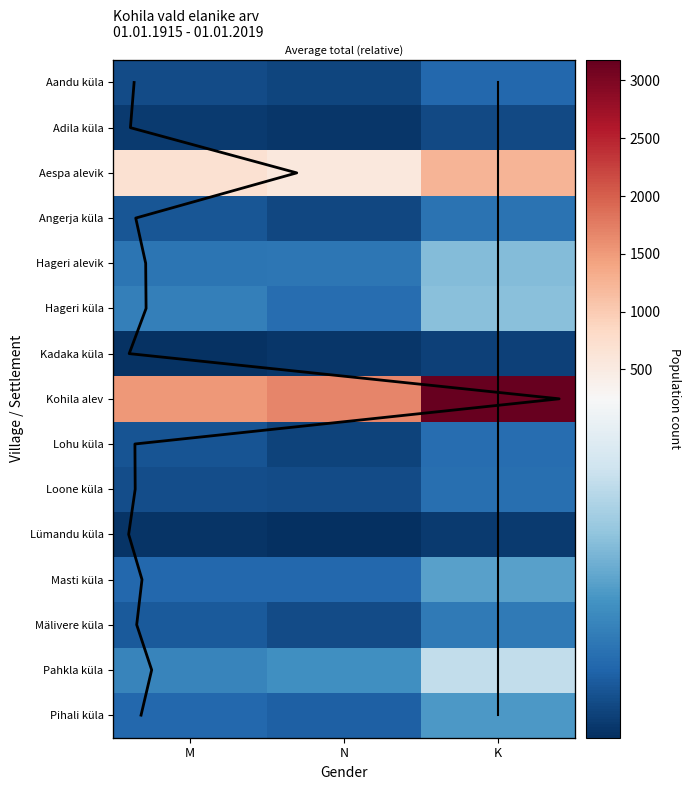

Count the Adila küla values in the range 13 to 30.

3